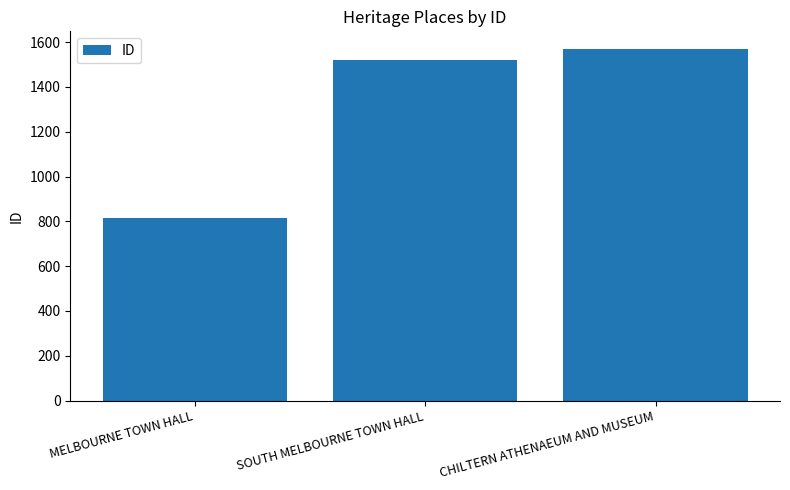

Rank the categories by value from lowest to highest.

MELBOURNE TOWN HALL, SOUTH MELBOURNE TOWN HALL, CHILTERN ATHENAEUM AND MUSEUM